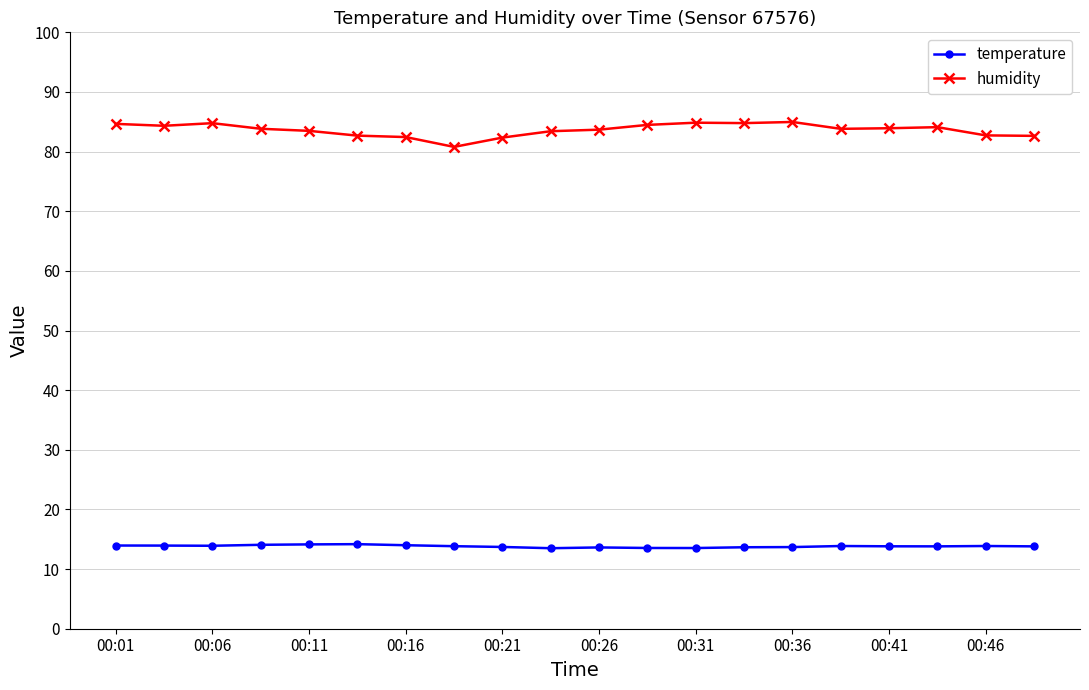

True or false: humidity has more than 1 points higher than both neighbors.

True